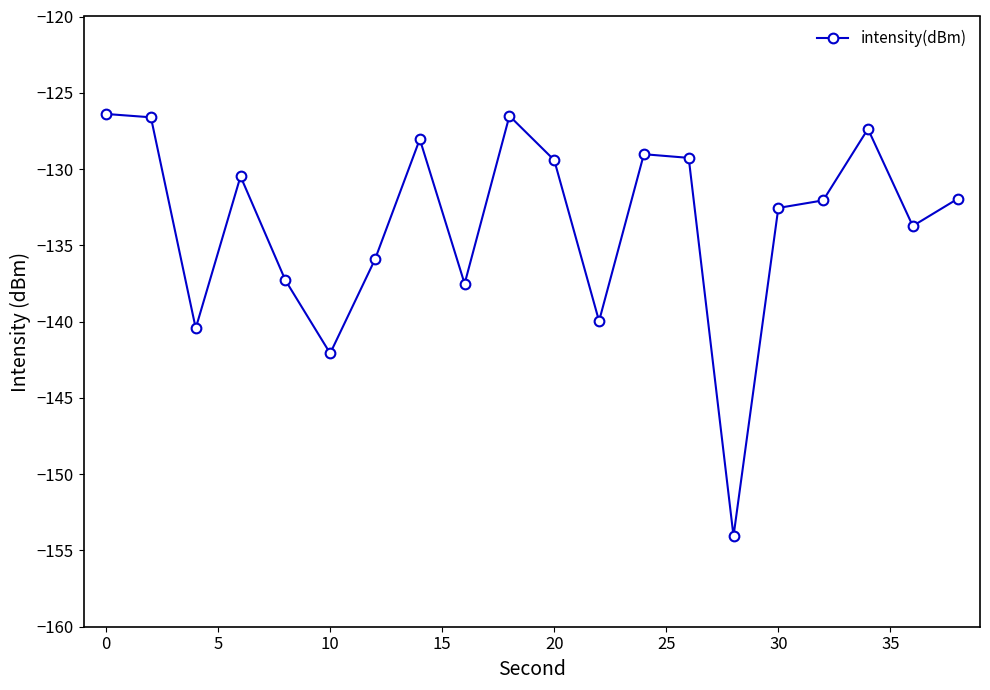

What is the difference between the maximum and second lowest values?

15.7